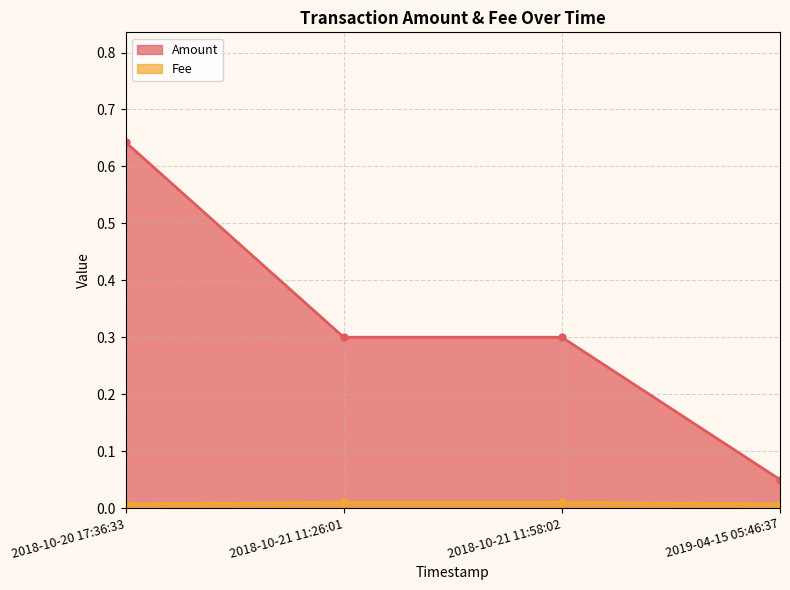

What are all the series names shown in the legend?

Amount, Fee